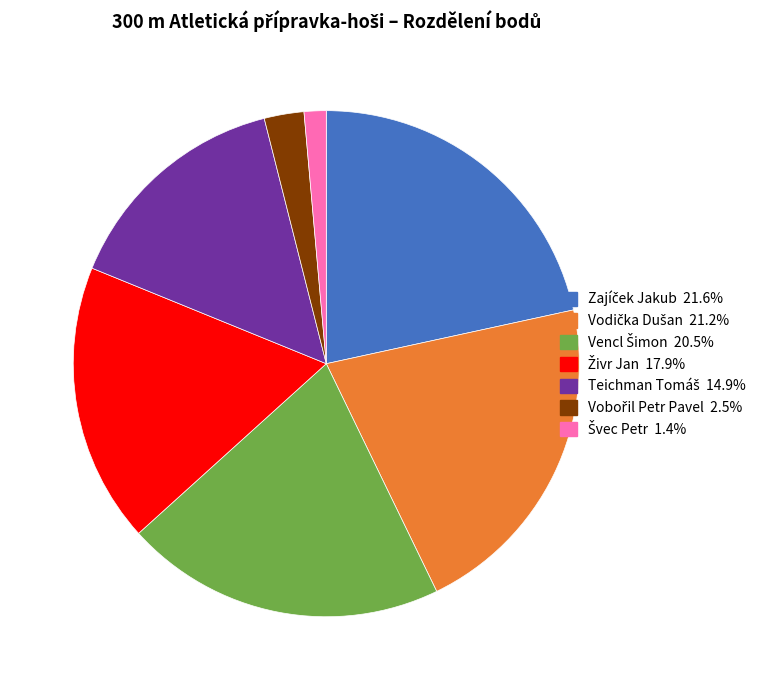

Is there a majority slice in this chart?

No